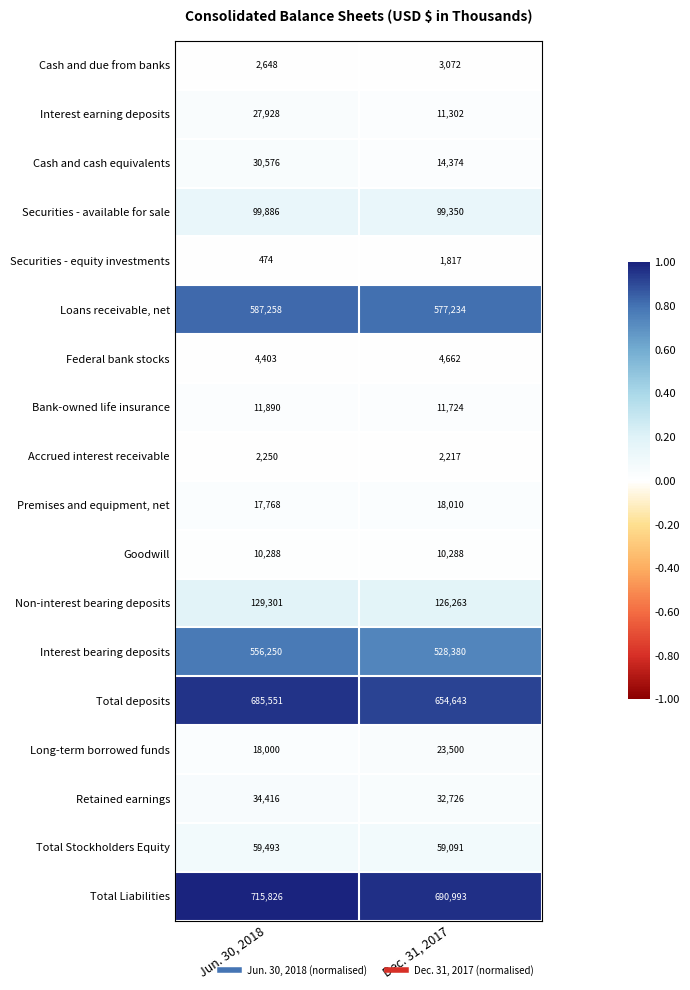

Which series has the widest spread of values?

Total deposits